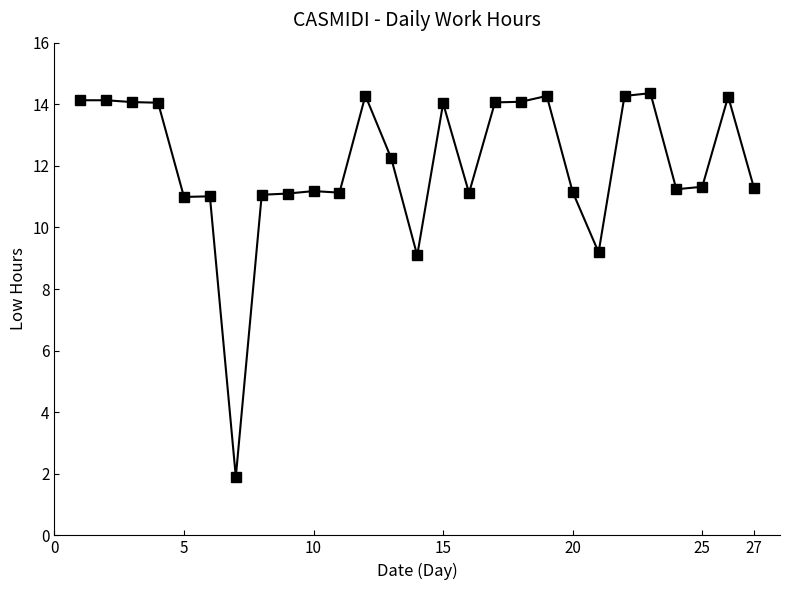

True or false: the data has more than 1 interior local peaks.

True